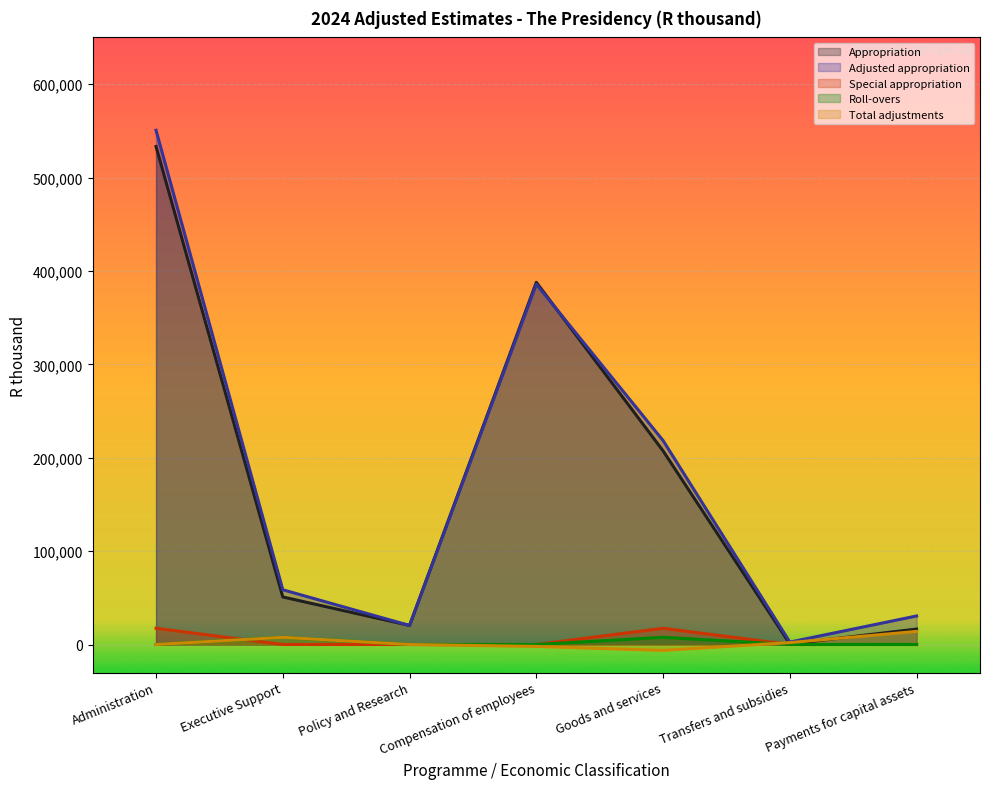

Which category has the highest value in the Appropriation series?

Administration